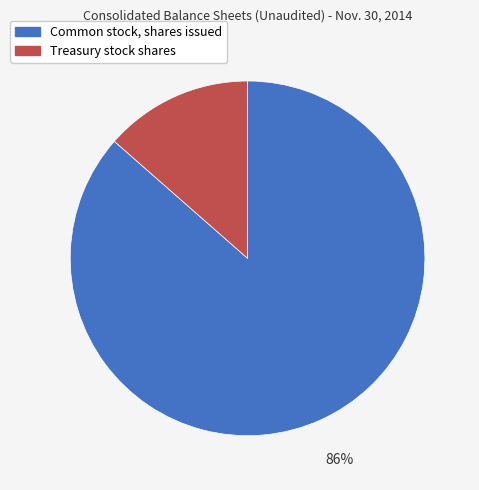

What is the ratio of the value at Treasury stock shares to the value at Common stock, shares issued?

0.2